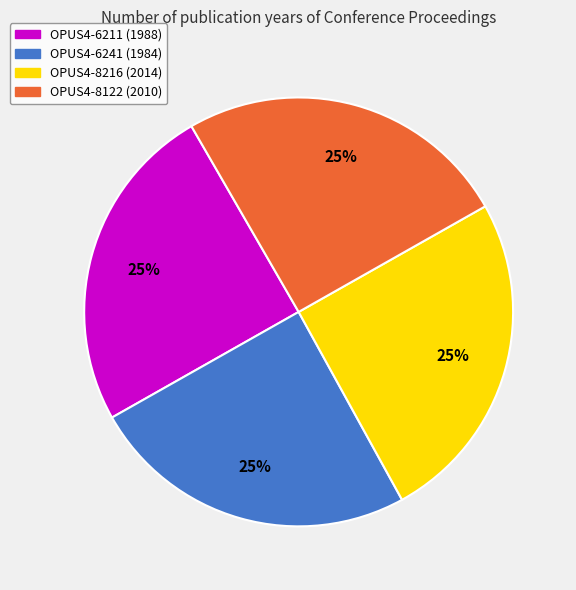

Does any single category account for the majority?

No